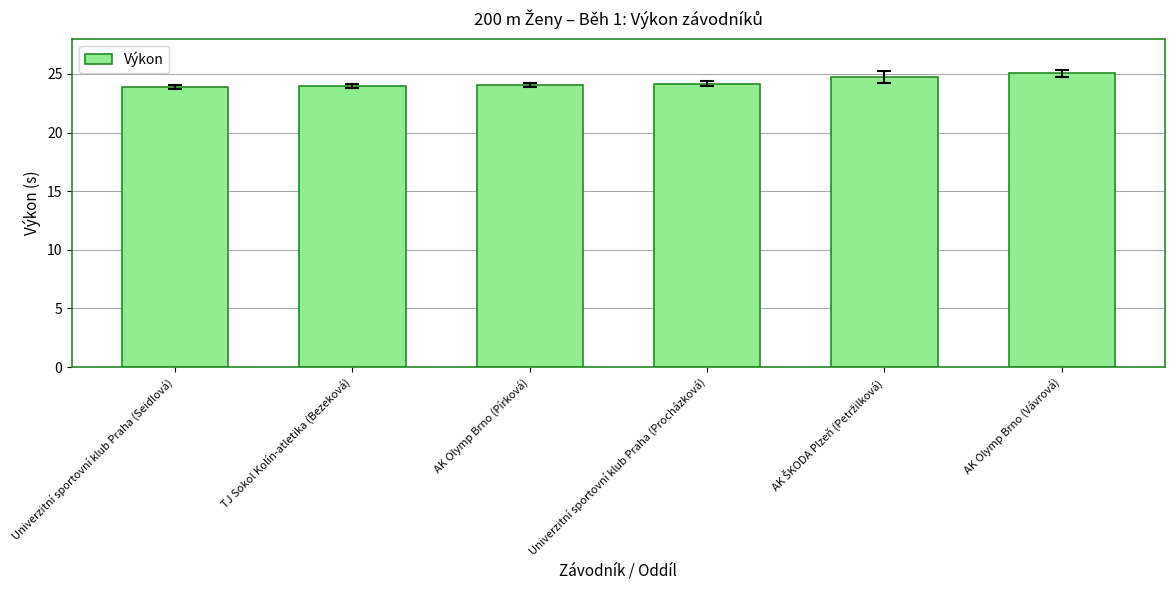

How many categories are shown in the chart?

6